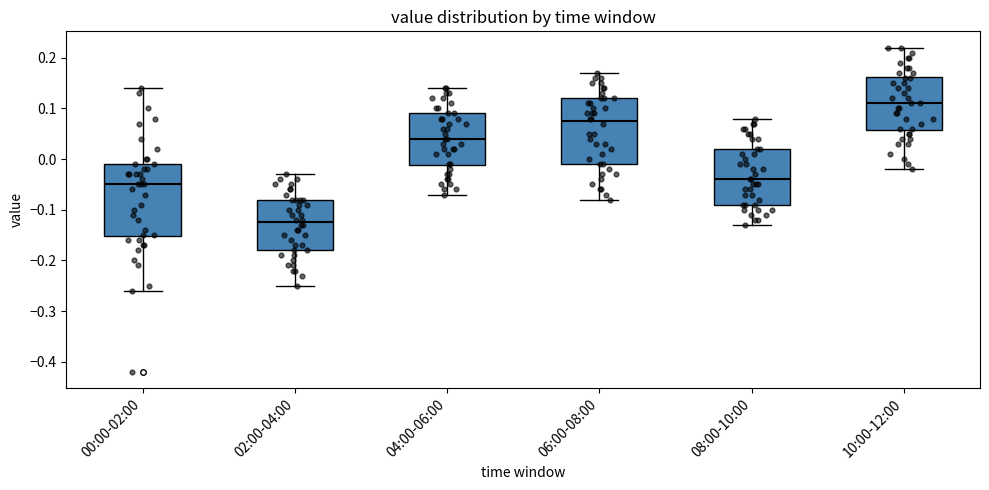

Which box has the highest median line?

10:00-12:00